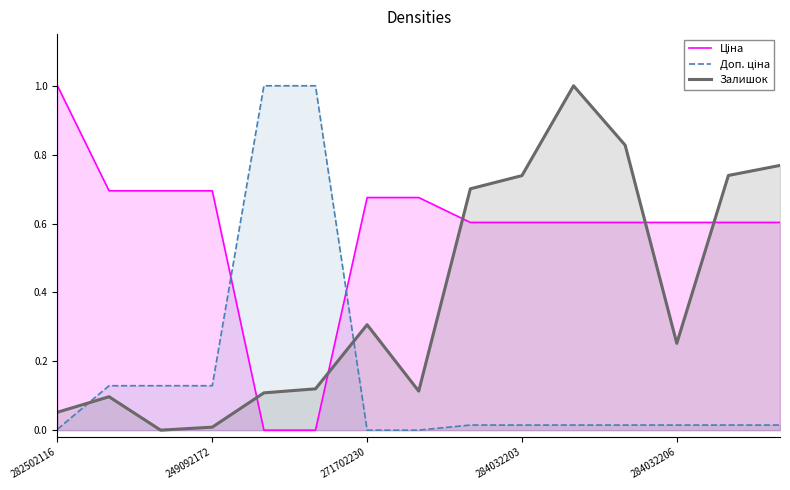

True or false: Ціна and Залишок intersect in this chart.

True